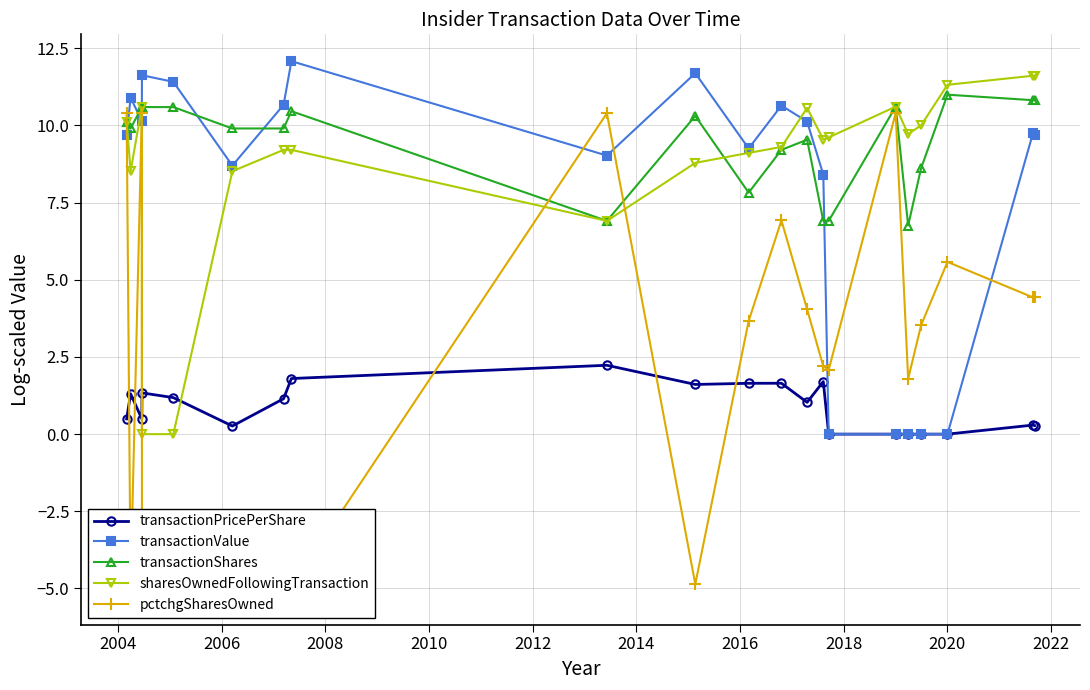

What is the maximum value for transactionShares?

11.0